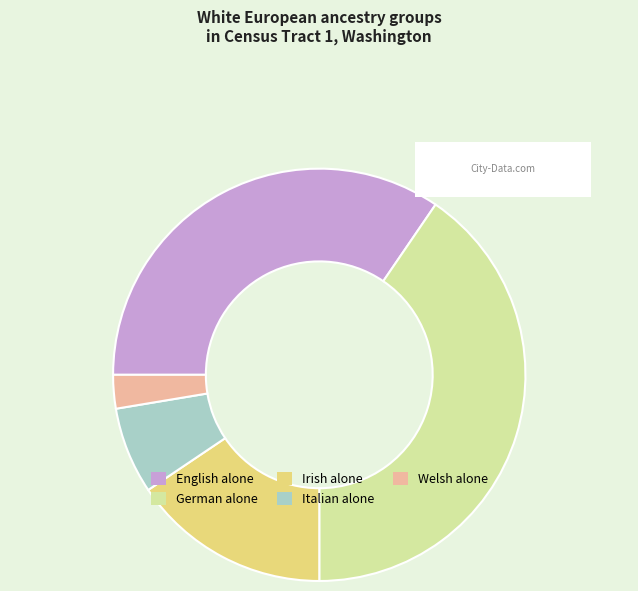

What is the ratio of the value at German alone to the value at Italian alone?

6.0